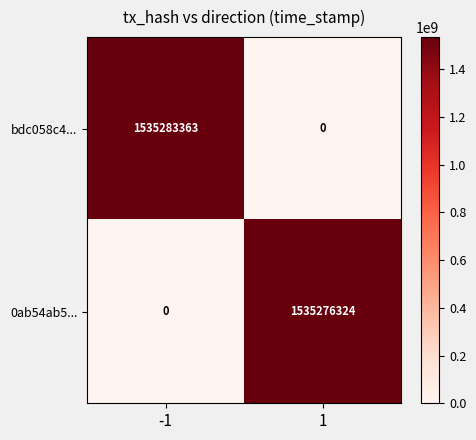

Reading left to right, transcribe all the data shown in this chart.

bdc058c4...: -1=1535283363	1=0
0ab54ab5...: -1=0	1=1535276324